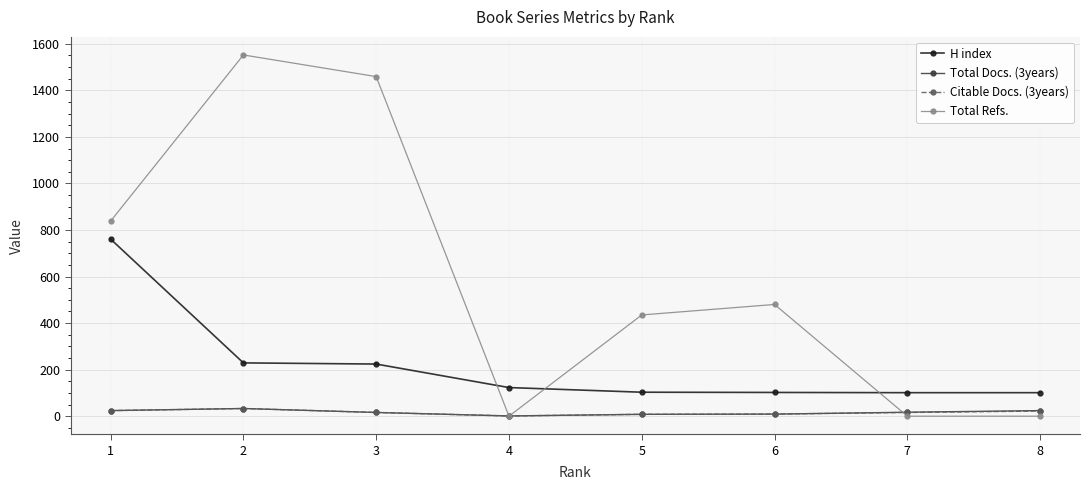

Which series changed the most between 2 and 3?

Total Refs.